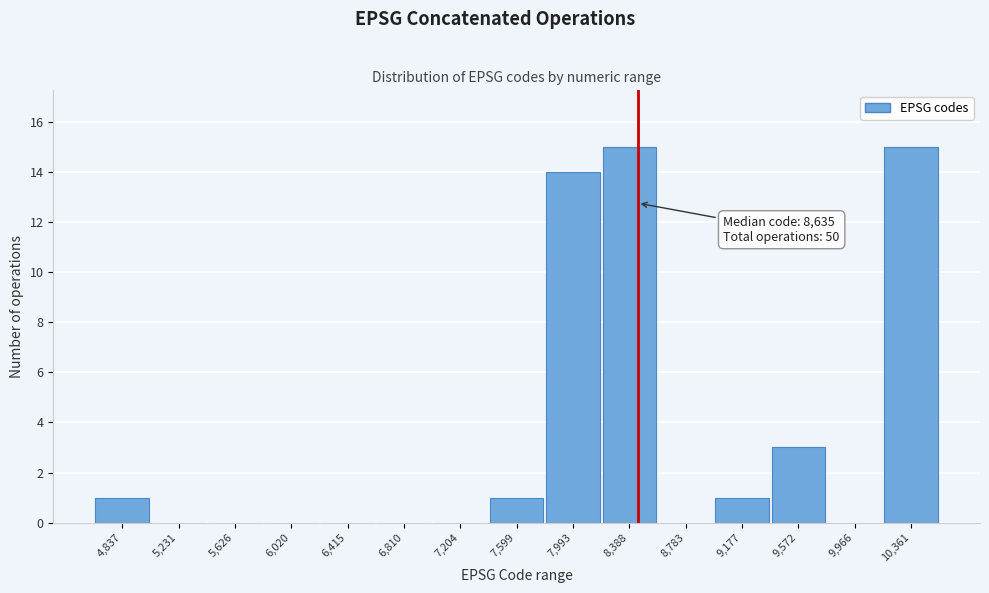

Reading right to left, transcribe all the data shown in this chart.

10,361=15	9,966=0	9,572=3	9,177=1	8,783=0	8,388=15	7,993=14	7,599=1	7,204=0	6,810=0	6,415=0	6,020=0	5,626=0	5,231=0	4,837=1